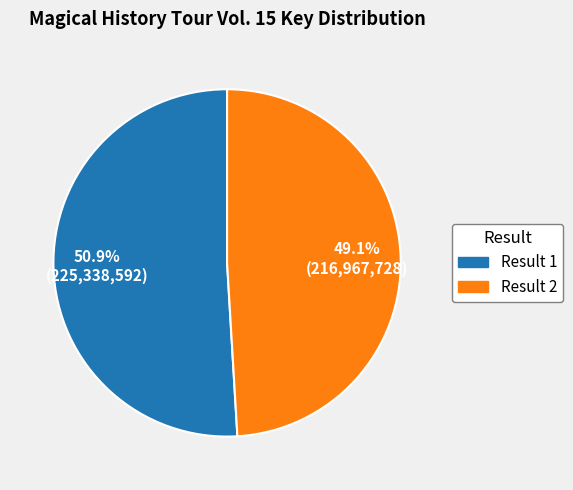

What is the ratio of the value at Result 2 to the value at Result 1?

1.0